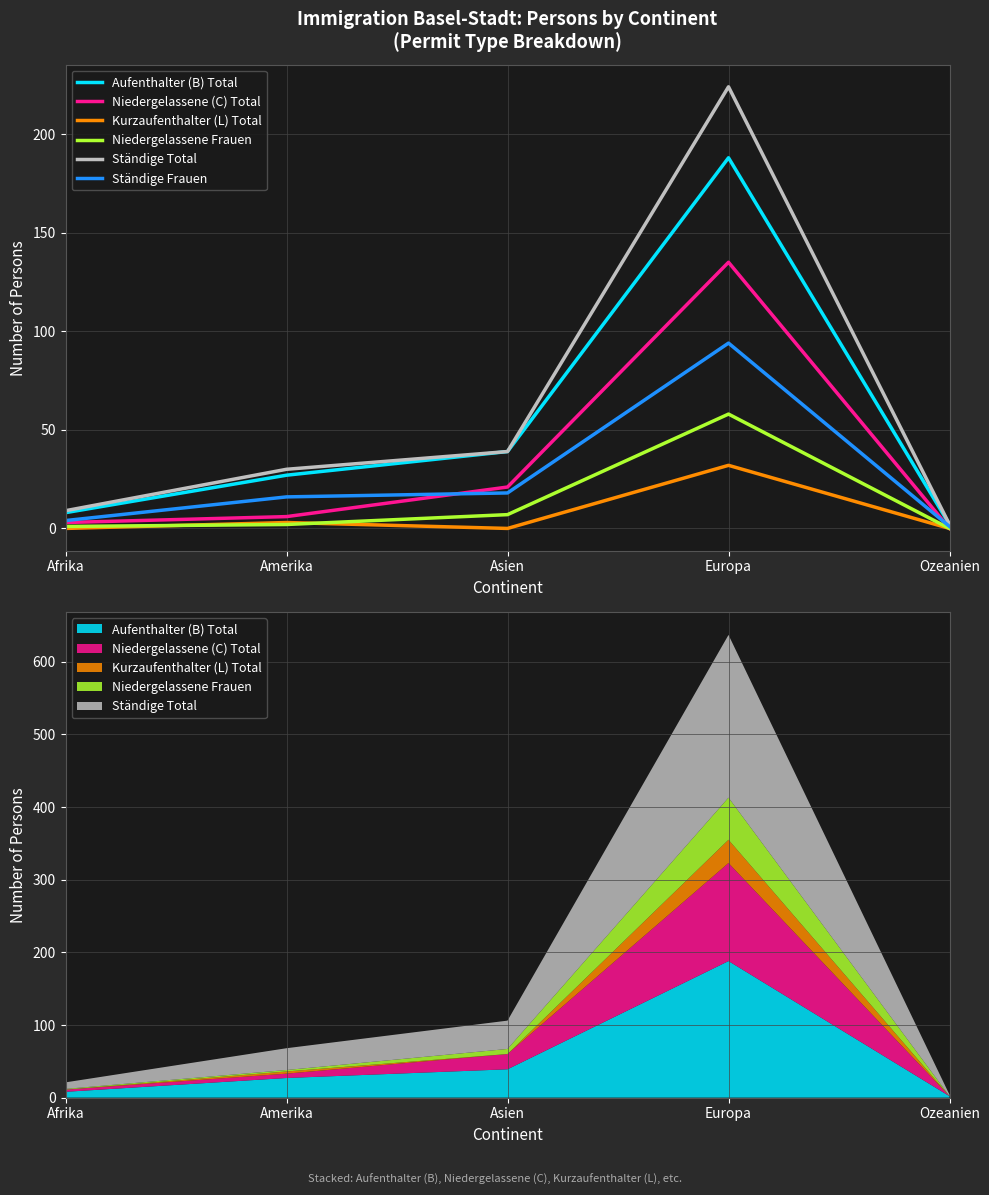

True or false: Kurzaufenthalter (L) Total has more than 2 interior local peaks.

False